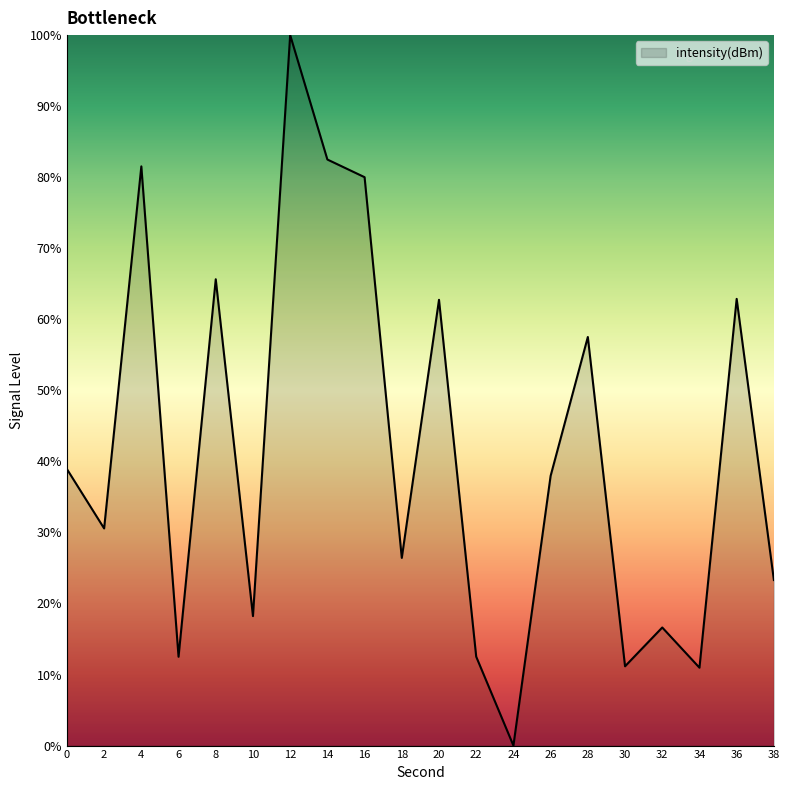

Does the chart have visible grid lines?

No